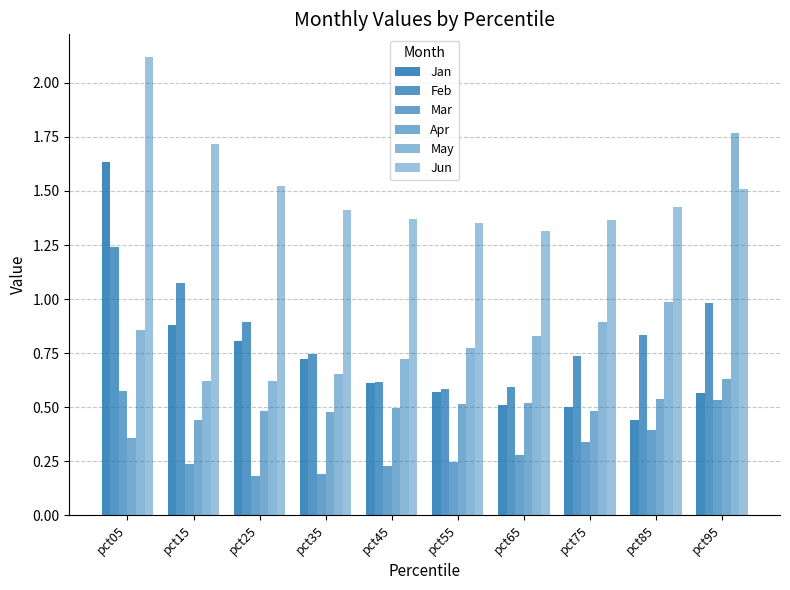

What is the total value across all series at pct75?

4.3